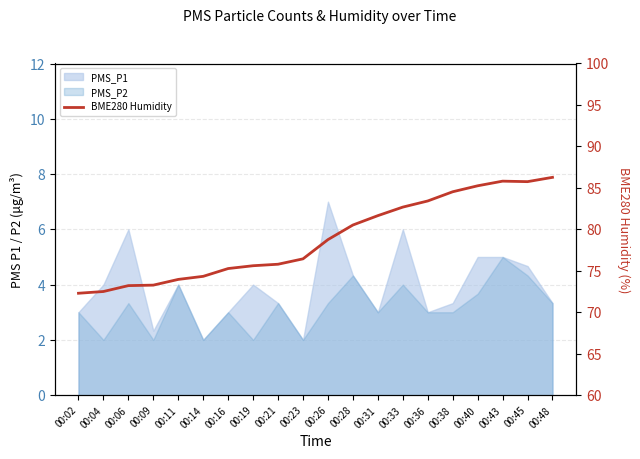

What is the change in value from 00:36 to 00:45?

+2.3